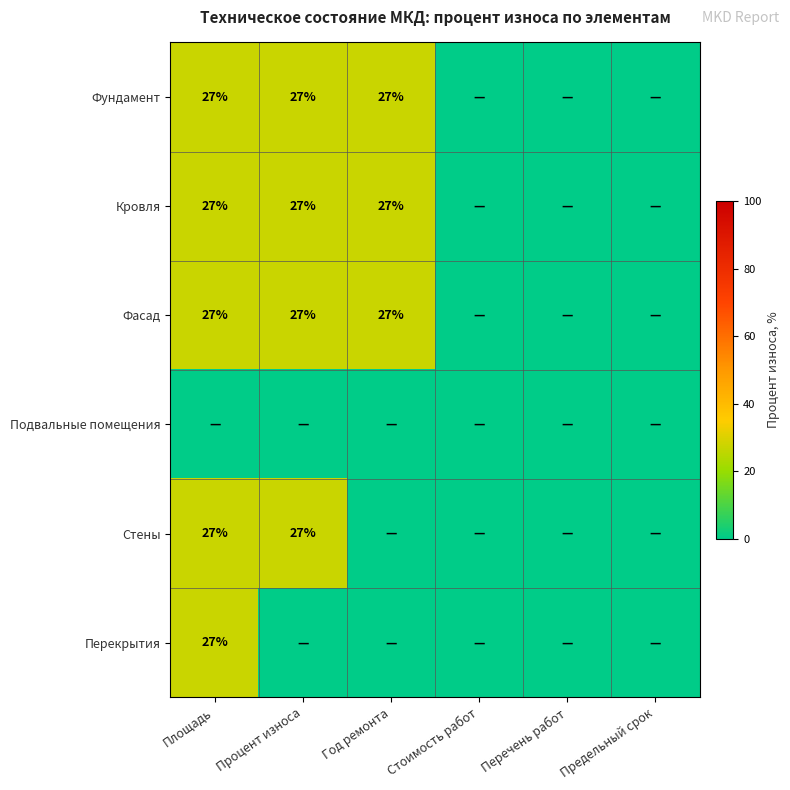

At which category is the sum across all series the highest?

Площадь